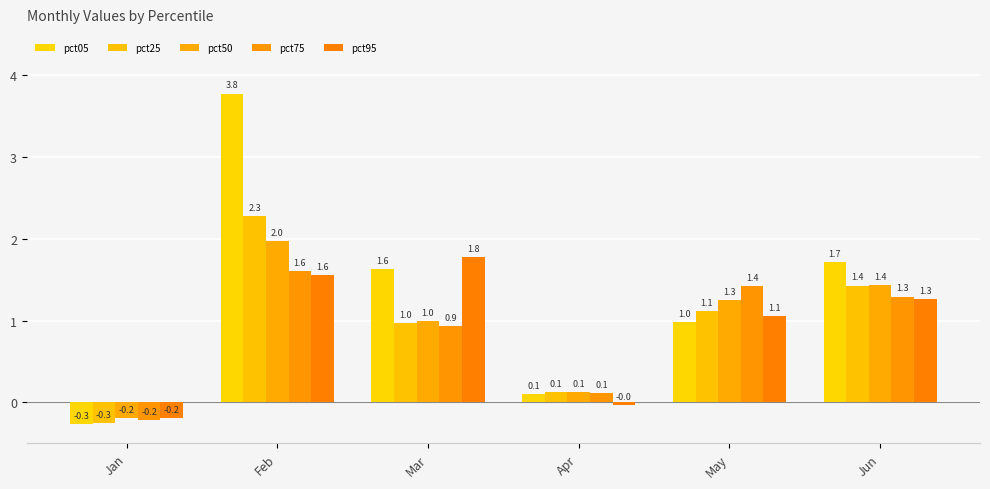

Is it true that pct95 equals 1.5 at May?

False